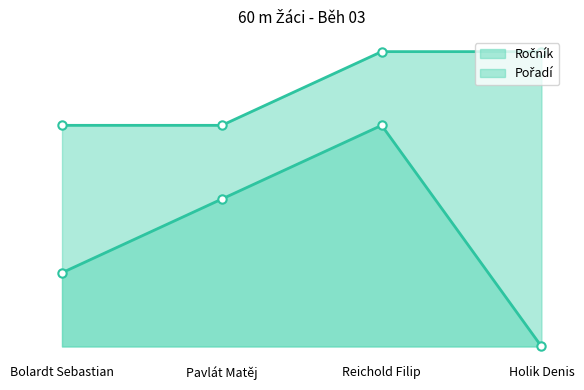

List the series in order of their peak value, highest first.

Ročník, Pořadí